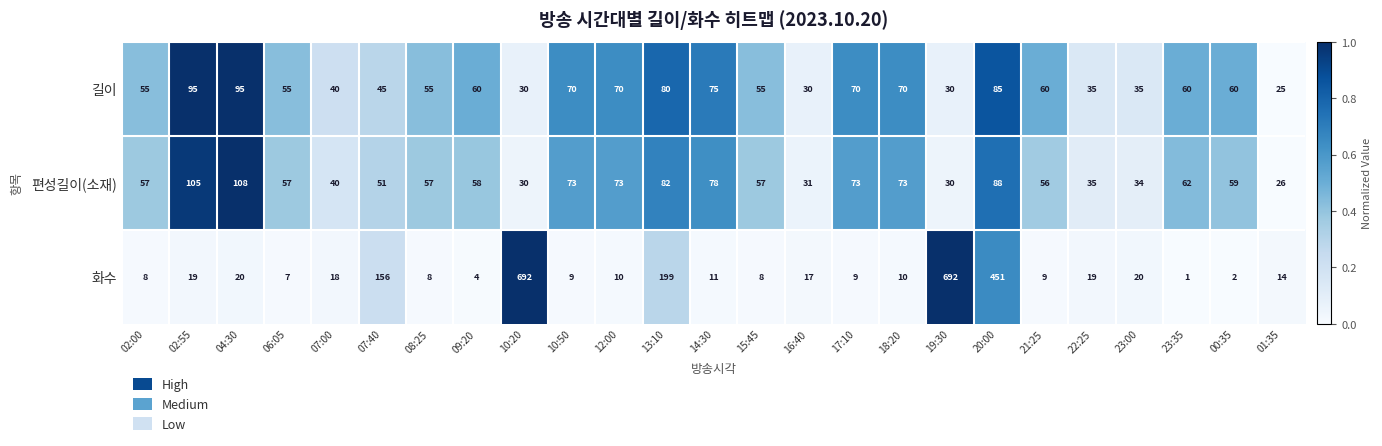

Where is 편성길이(소재) nearest to the value 67?

23:35